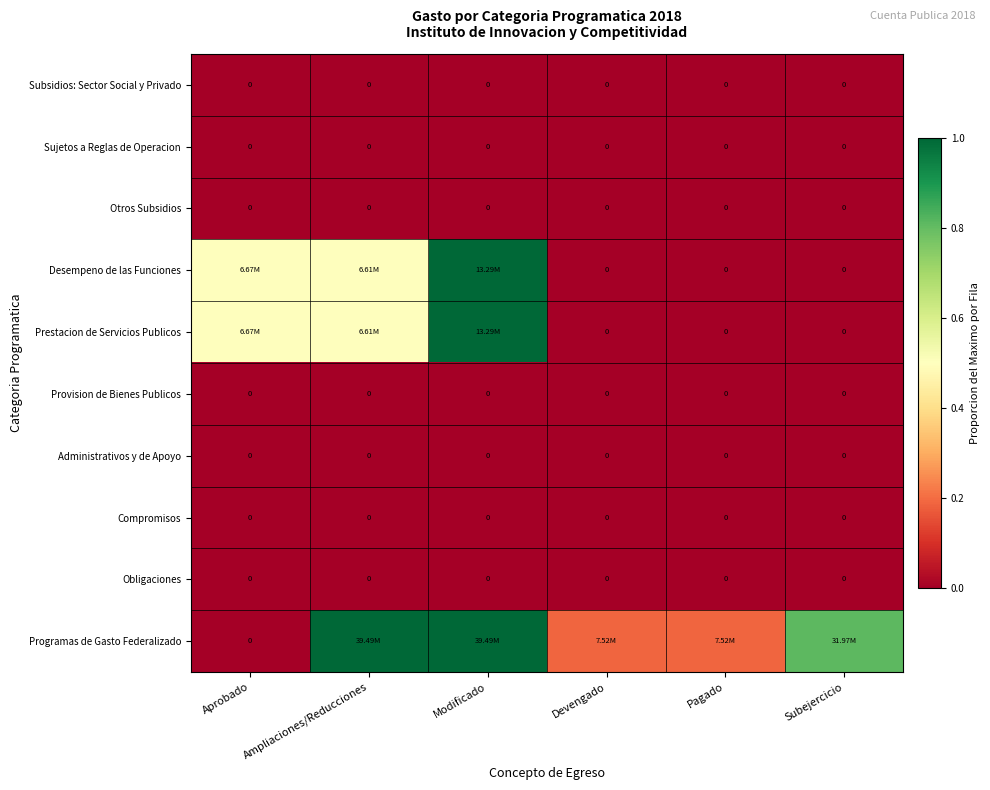

Which has a higher value, Ampliaciones/Reducciones or Modificado?

Ampliaciones/Reducciones